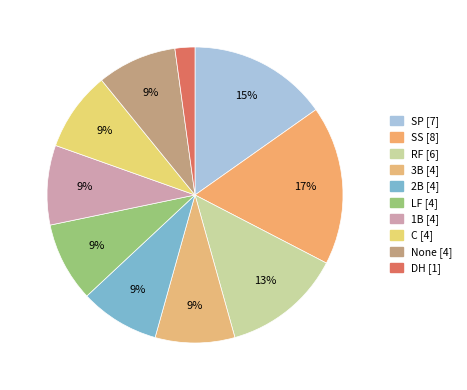

Which has a higher value, SS or DH?

SS